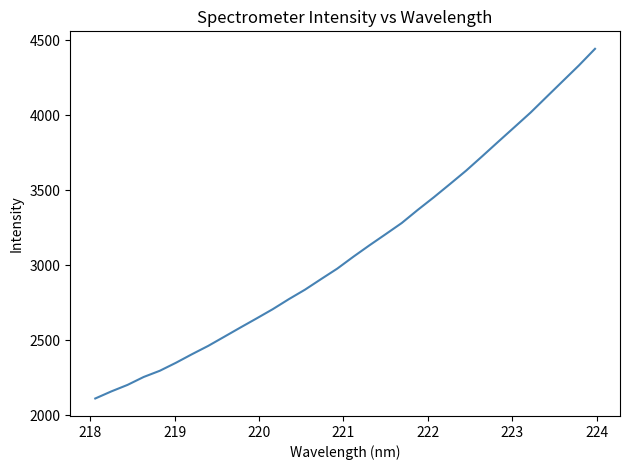

What is the difference between the maximum and minimum values?

2329.7